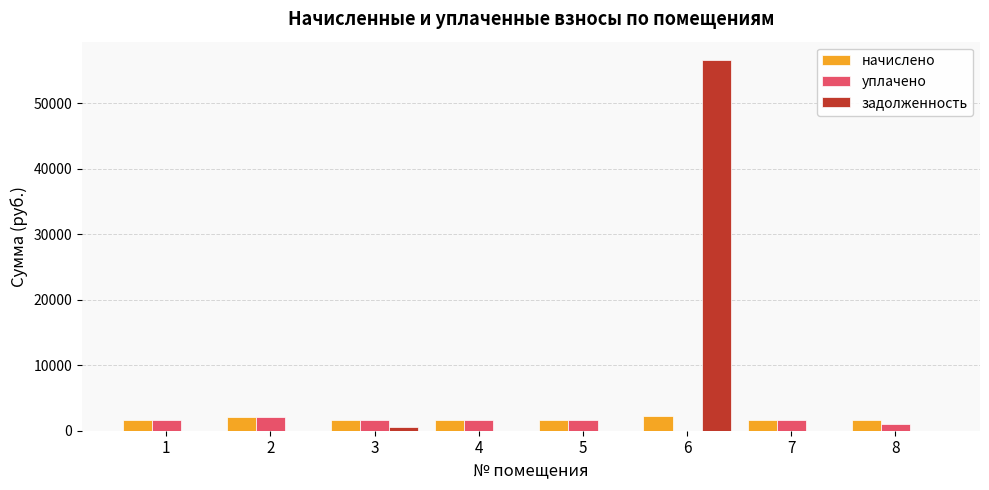

Between 4 and 6, which series saw the biggest shift?

задолженность